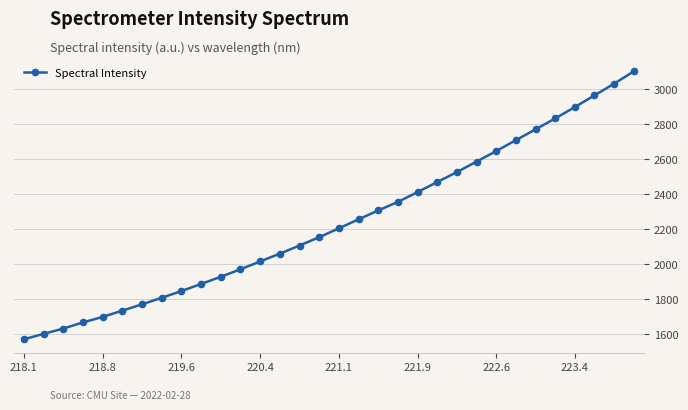

What is the value of the 22nd point from the left?

2470.8